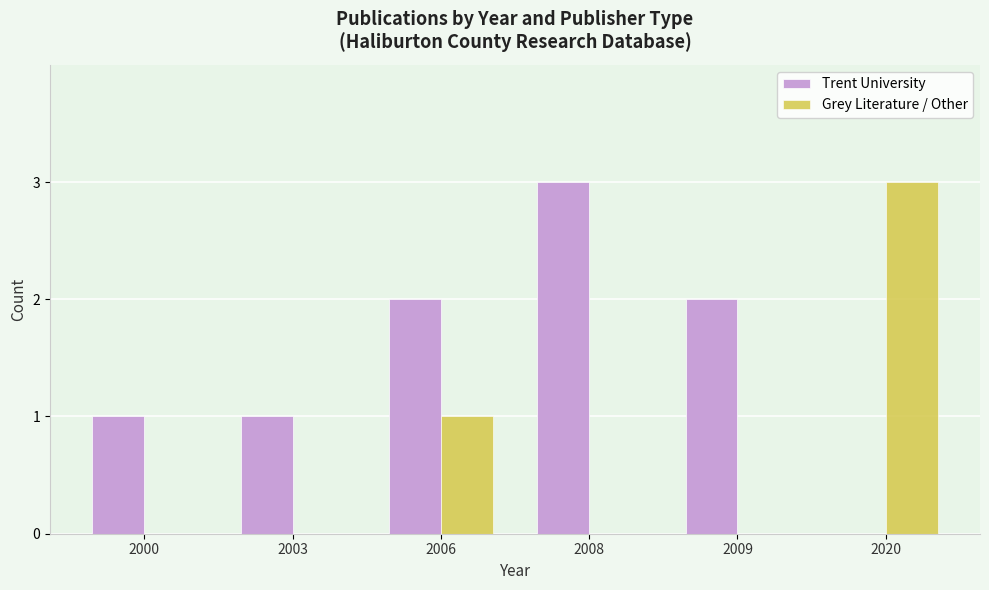

Is the value of Trent University at 2020 greater than the value of Grey Literature / Other at 2006?

No